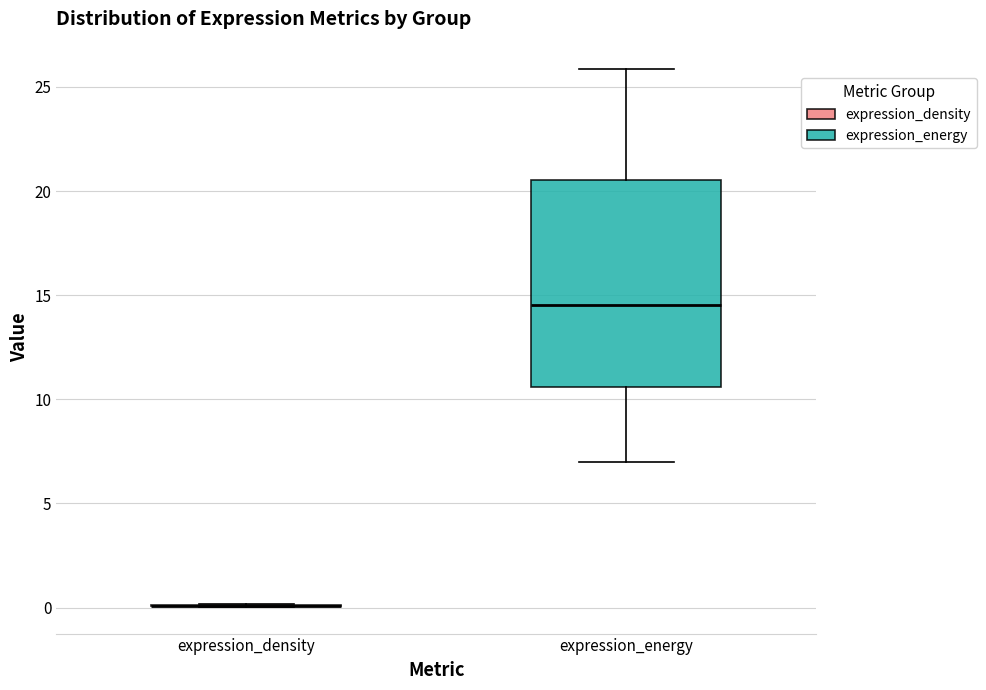

Reading left to right, read every box against the y-axis: the position of its median line, the range the box covers, and the ends of its whiskers. The values are not printed on the chart, so give them approximately, as read against the axis.

expression_density: box collapsed to a line at 0.0, whiskers 0.0 to 0.0
expression_energy: median 14.5, box 10.5 to 20.5, whiskers 7.0 to 26.0